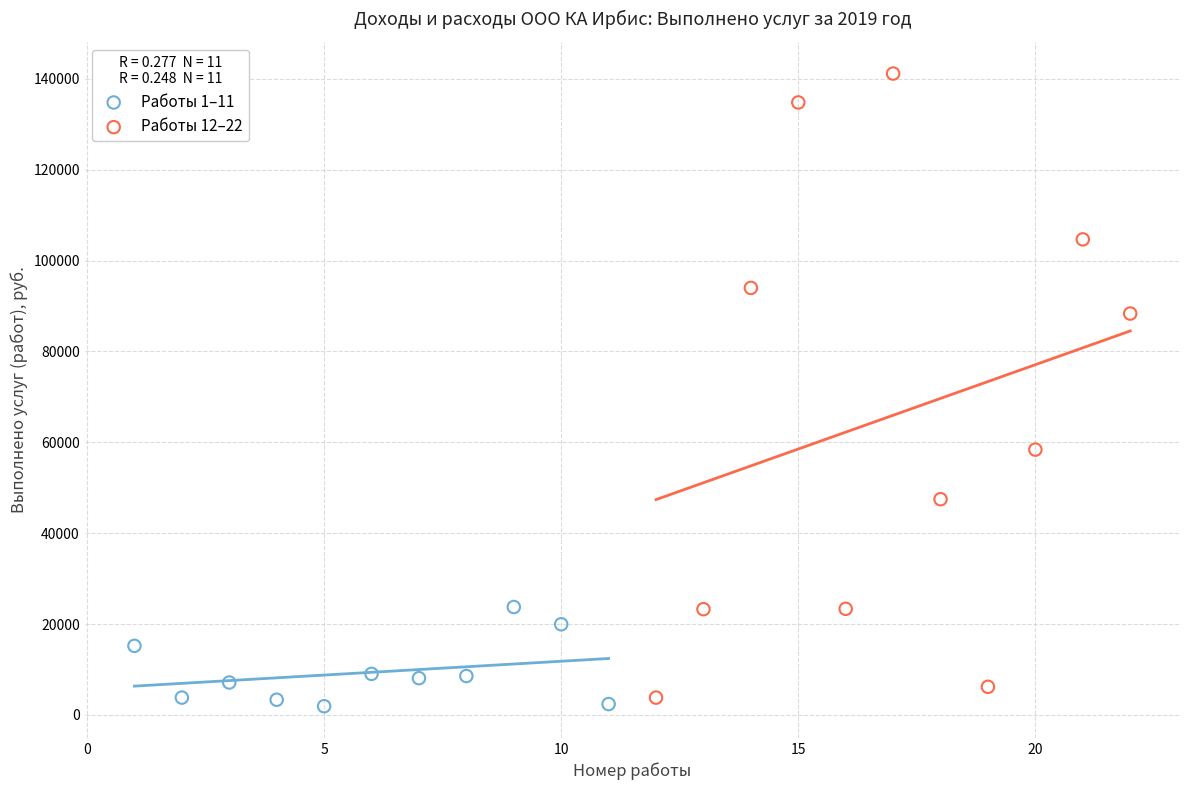

Which series contains the highest Y value?

Работы 12–22